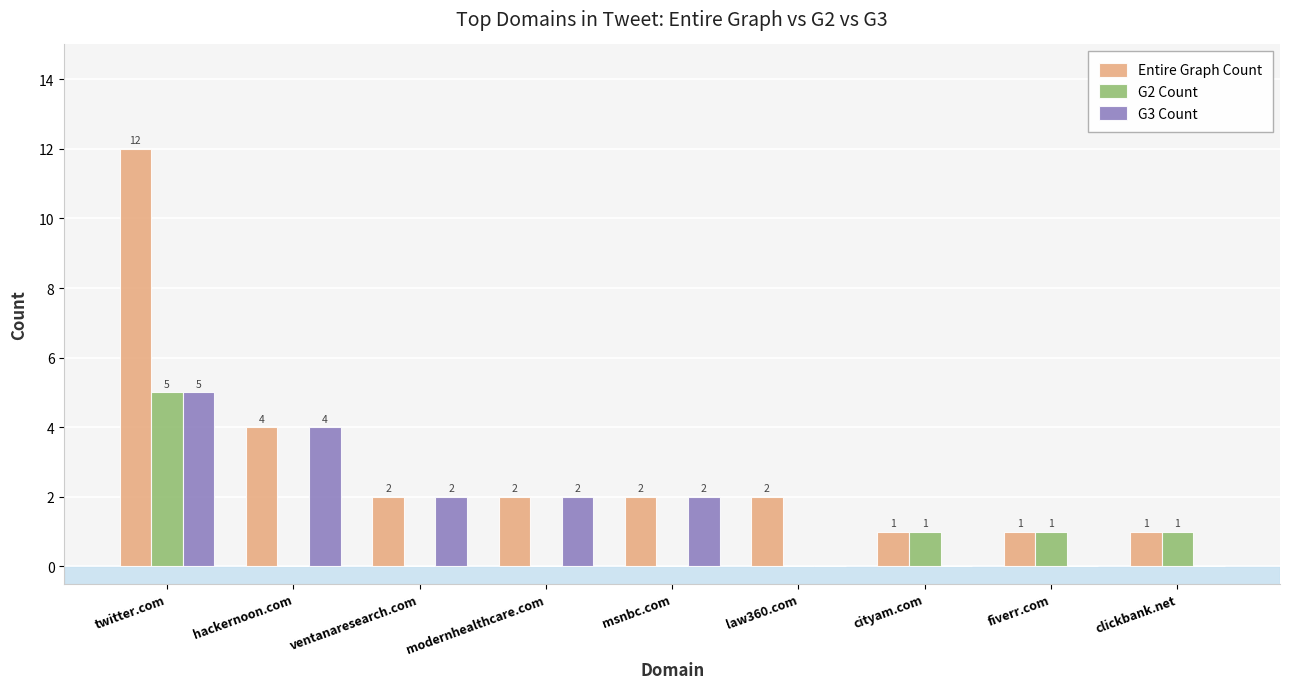

Where is Entire Graph Count nearest to the value 6?

hackernoon.com